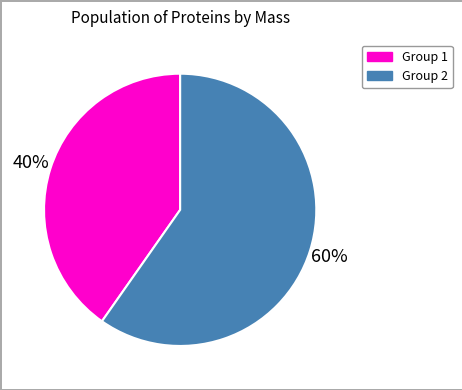

To the nearest percent, what is the average slice percentage?

50%